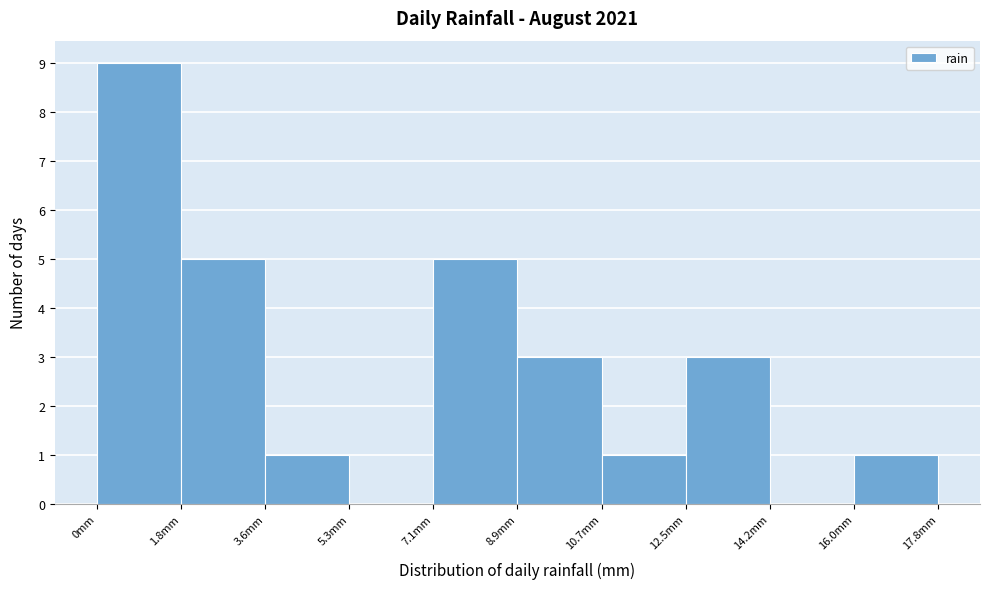

Over which range of the x-axis is the bar tallest?

0.00 to 1.78